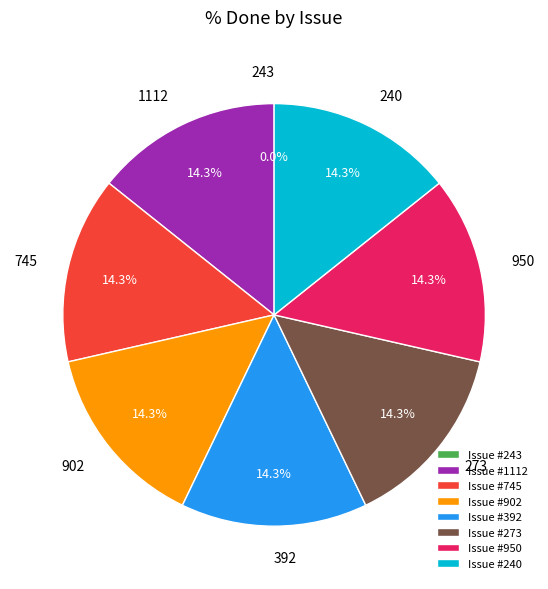

To the nearest percent, what is the combined percentage of 1112 and 950?

29%